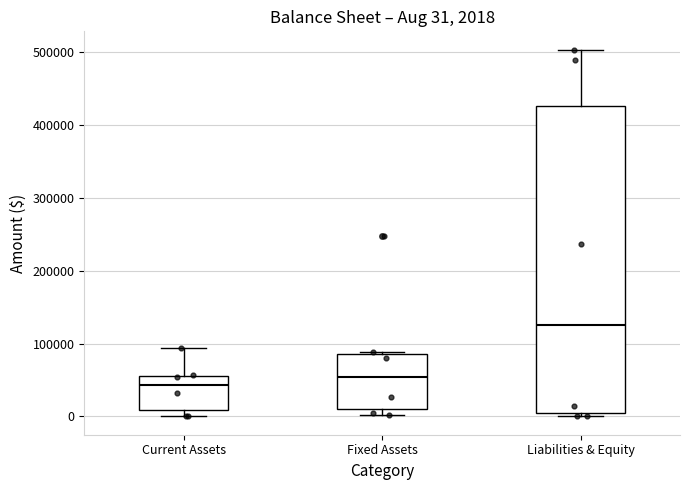

Comparing the boxes themselves (not the whiskers), which one is the tallest?

Liabilities & Equity